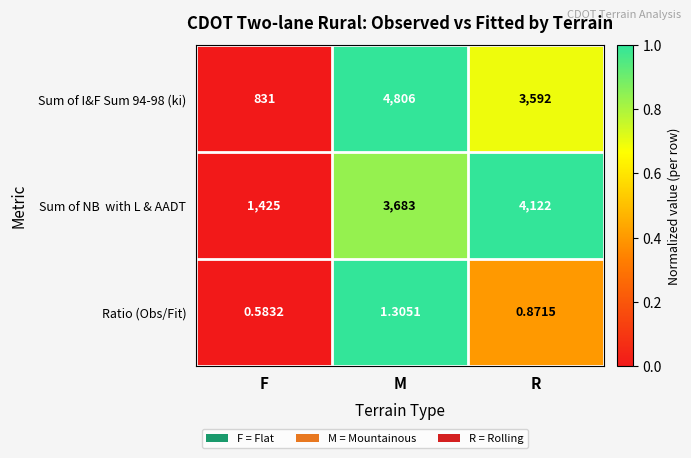

At which label is Ratio (Obs/Fit) closest to 0?

F